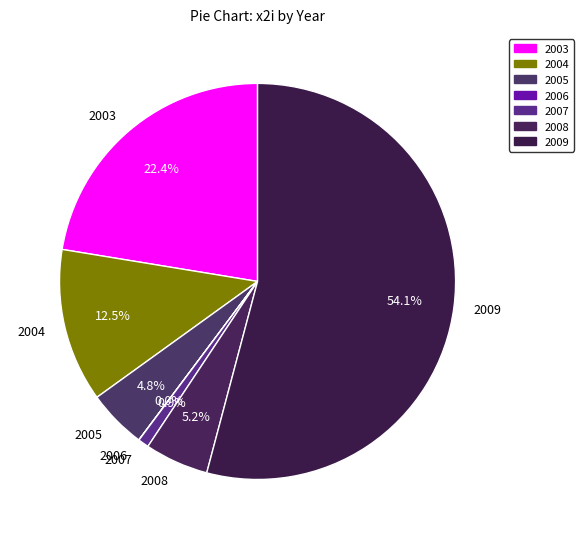

Which has a higher value, 2008 or 2009?

2009